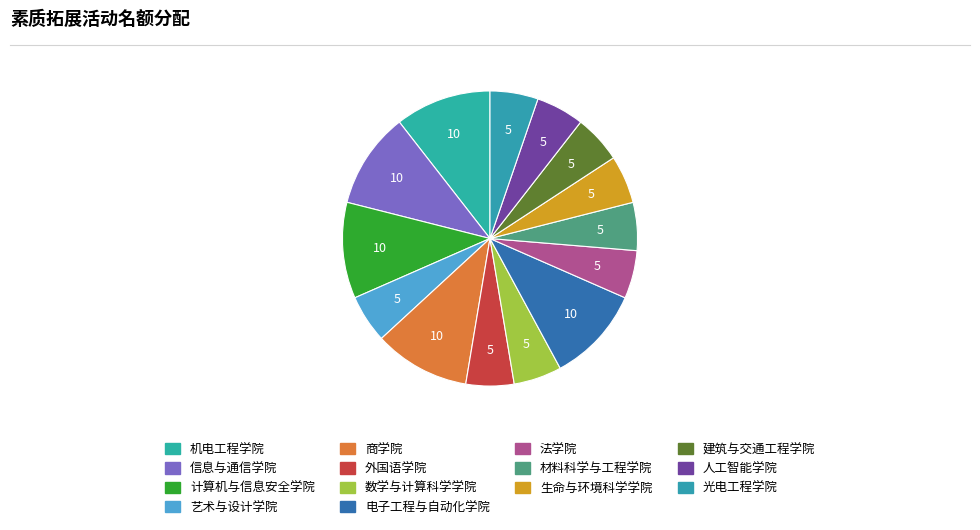

Is 建筑与交通工程学院 the majority of the pie?

No